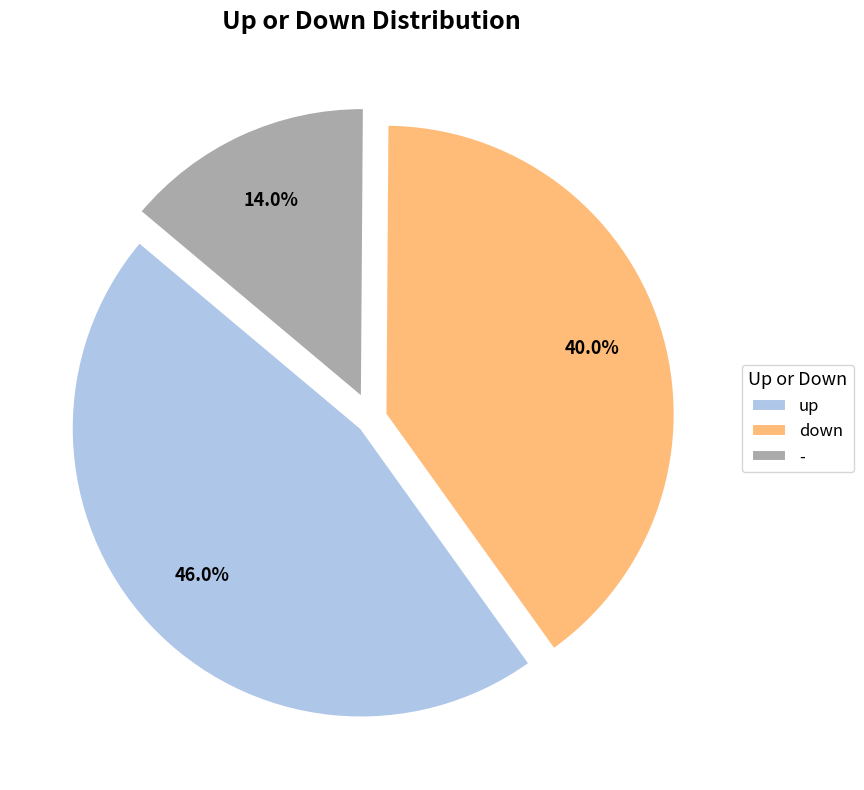

Does up represent more than half of the total?

No